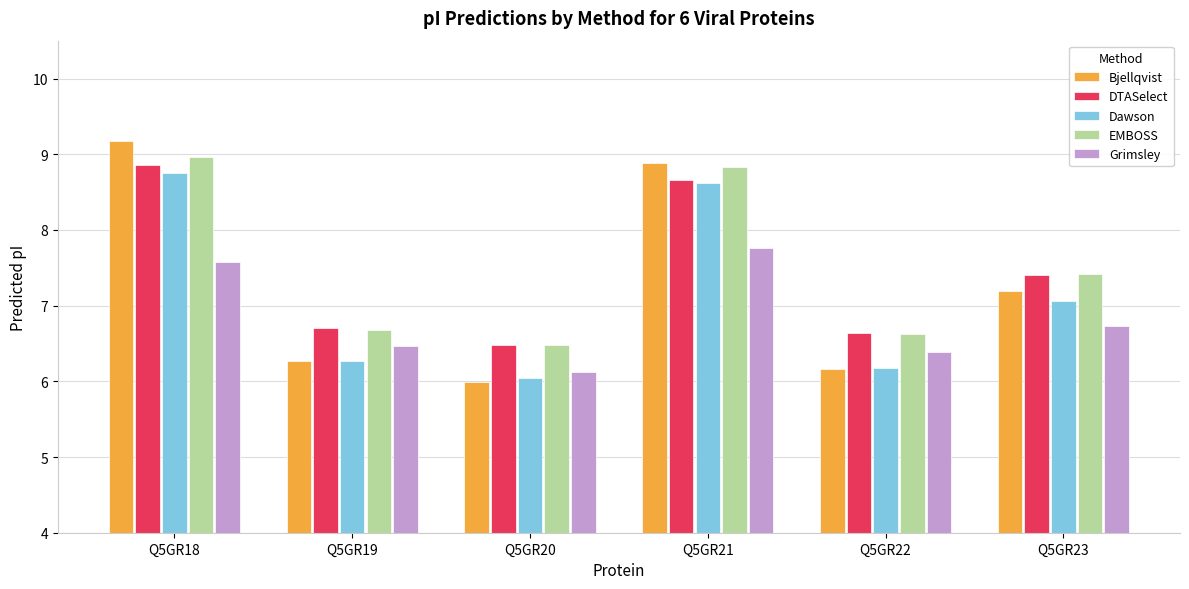

What is the total value across all series at Q5GR22?

32.0